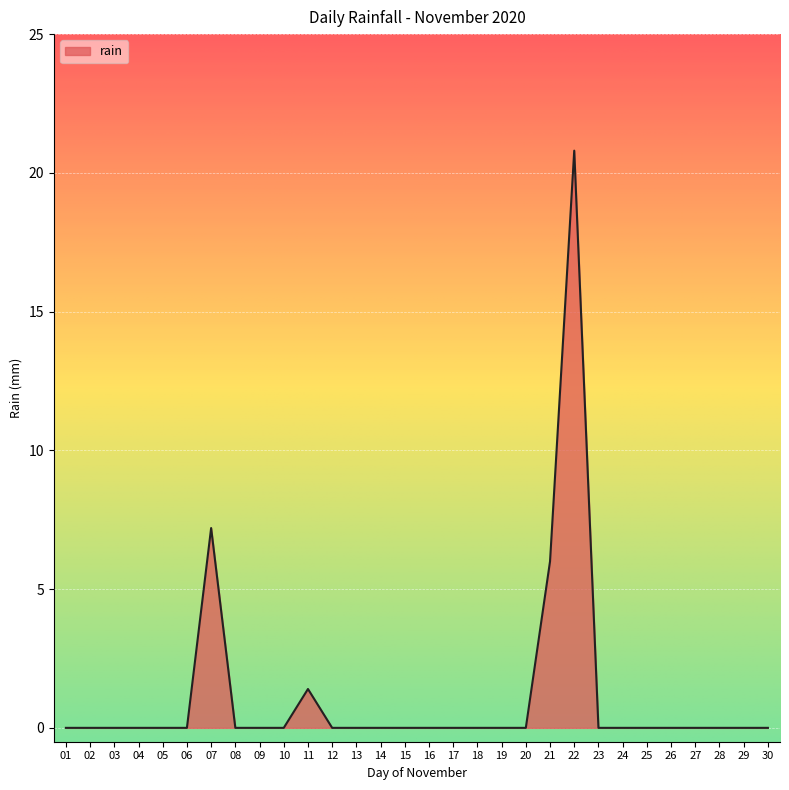

At which category does the chart reach its peak across all series?

22